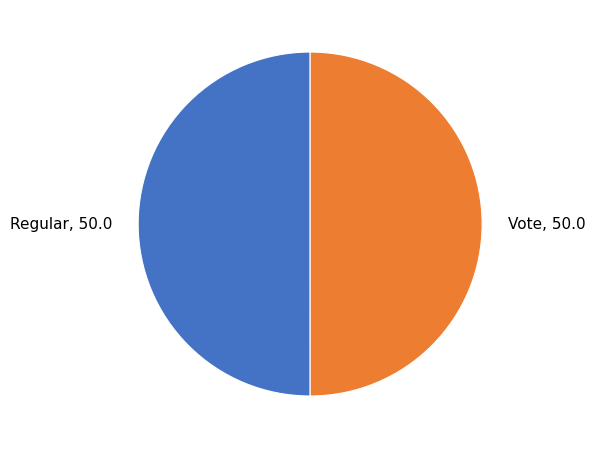

Combined, do Vote and Regular account for over 50%?

Yes